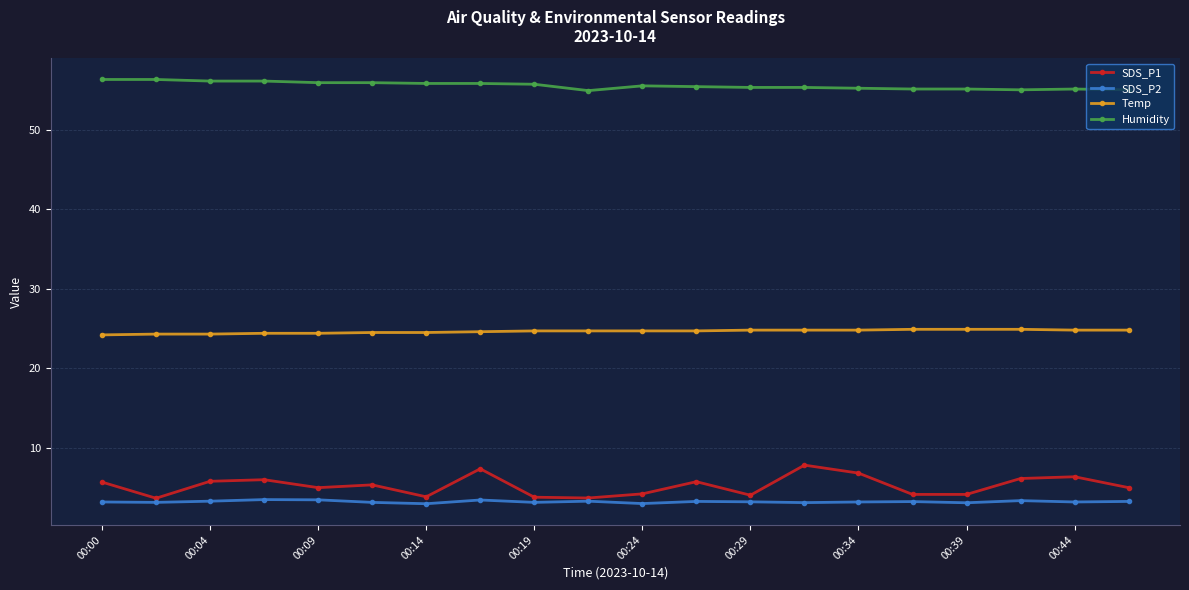

Rank the series by their maximum value, from highest to lowest.

Humidity, Temp, SDS_P1, SDS_P2